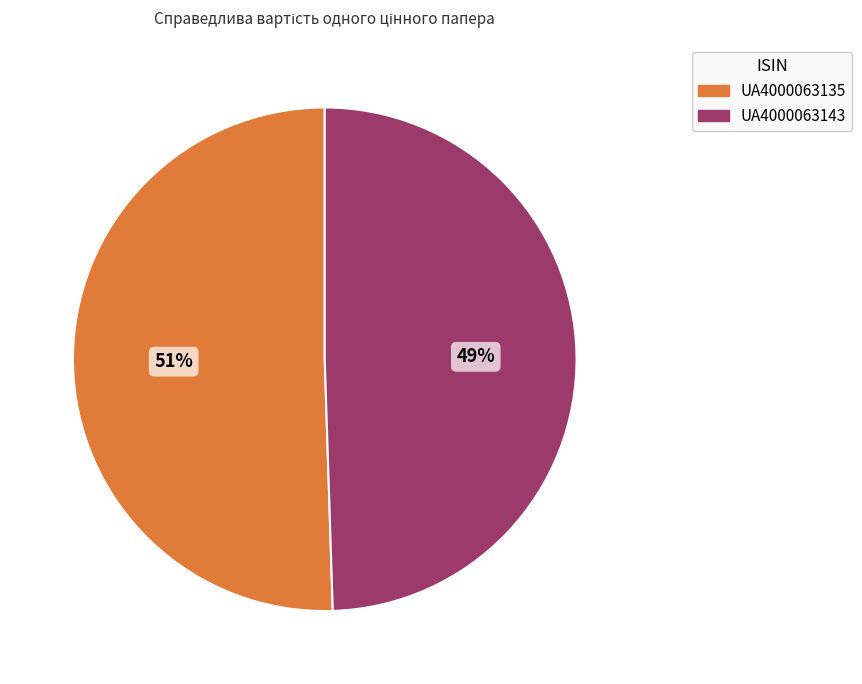

To the nearest percent, what is the combined percentage of UA4000063135 and UA4000063143?

100%